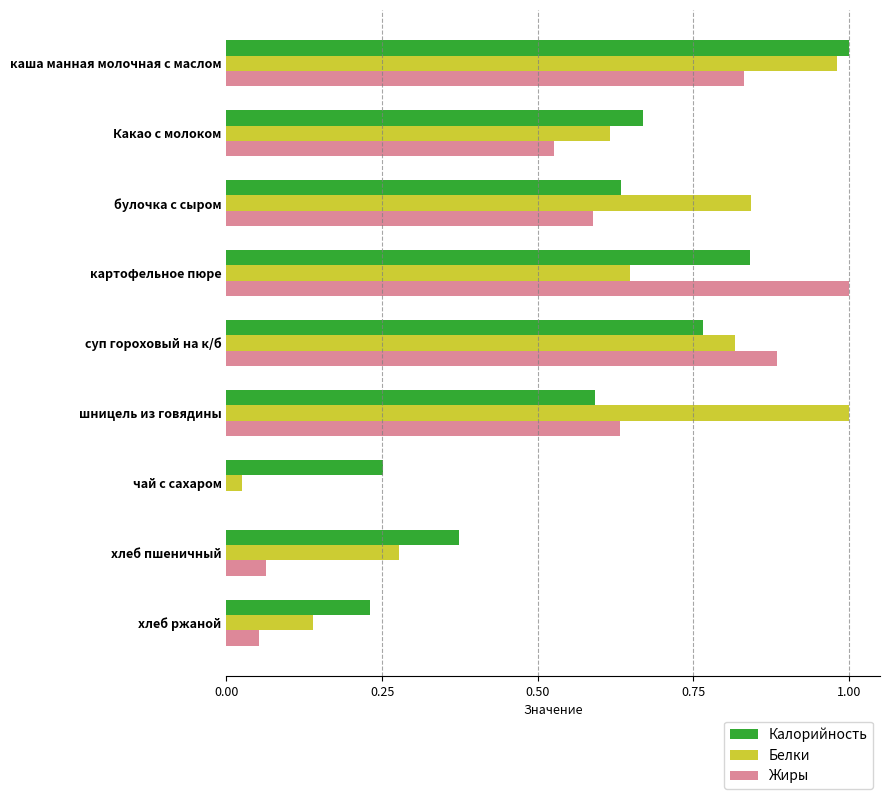

True or false: Белки has a value of 1.3 at булочка с сыром.

False